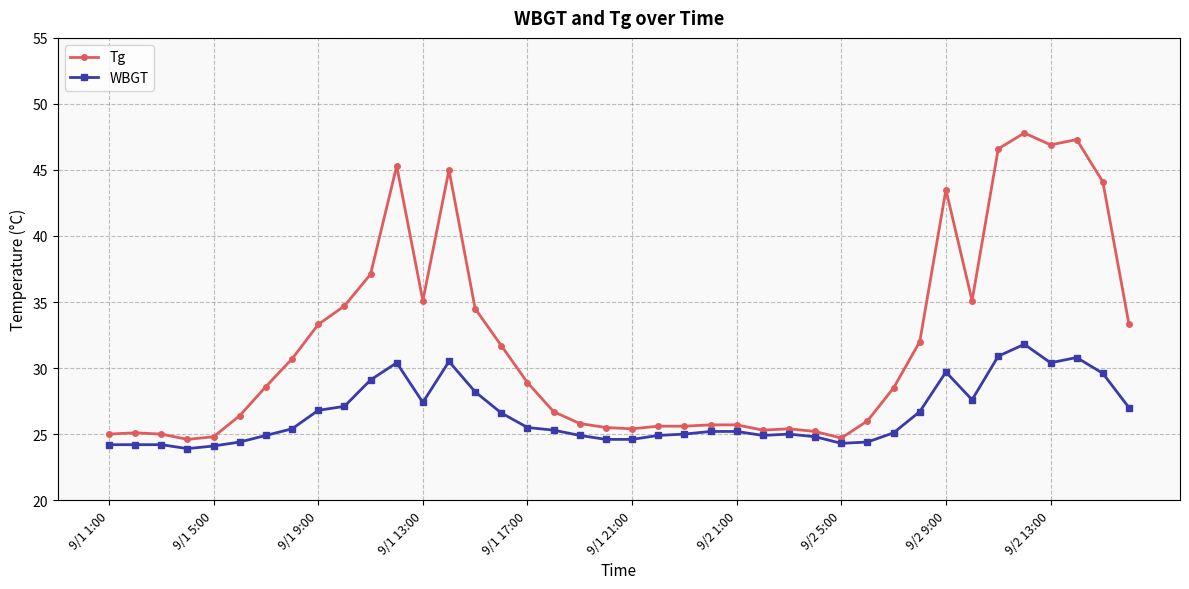

What is the average value of the Tg series?

31.8